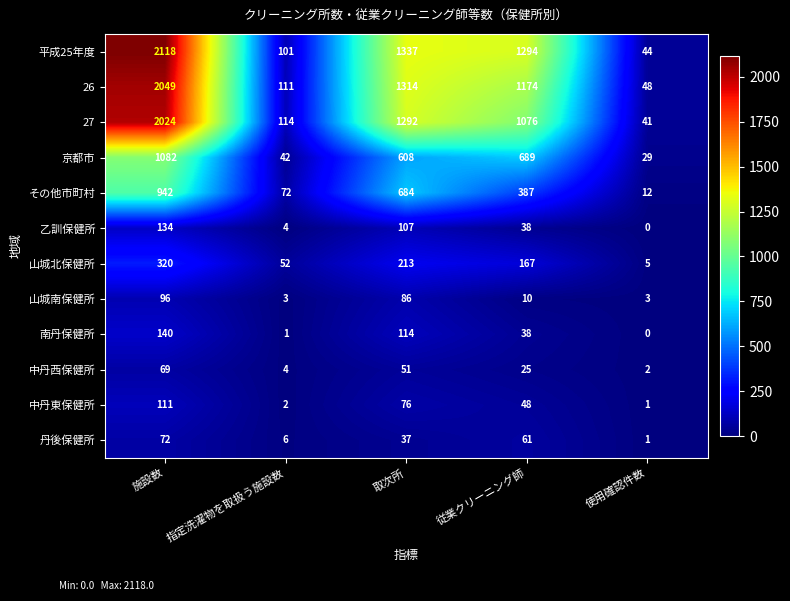

At how many categories does at least one series exceed 812?

3